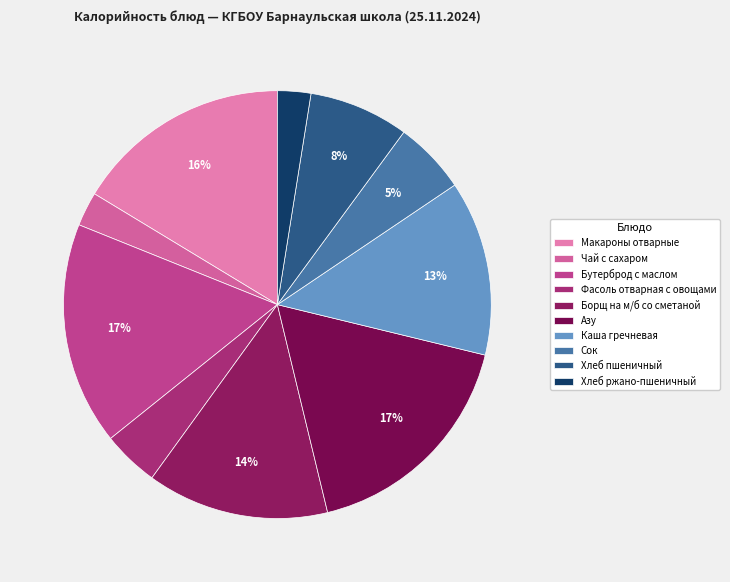

Rank the categories by value from highest to lowest.

Азу, Бутерброд с маслом, Макароны отварные, Борщ на м/б со сметаной, Каша гречневая, Хлеб пшеничный, Сок, Фасоль отварная с овощами, Чай с сахаром, Хлеб ржано-пшеничный